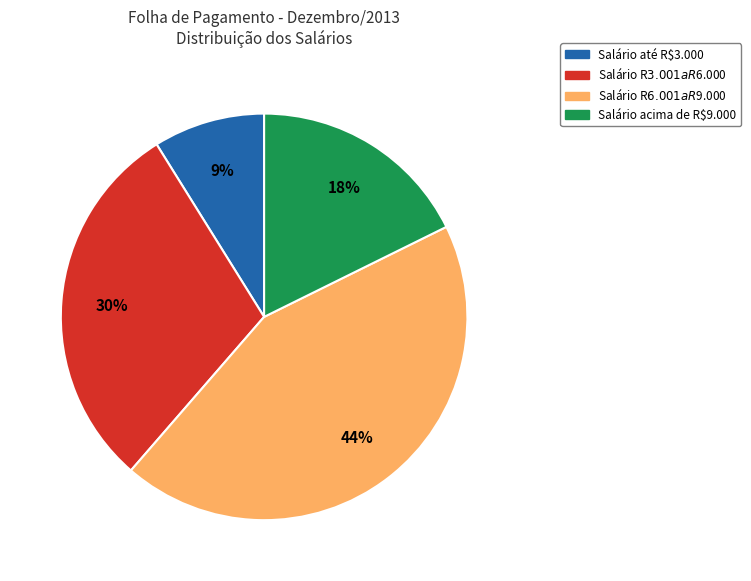

Is there any slice that represents more than half of the pie?

No